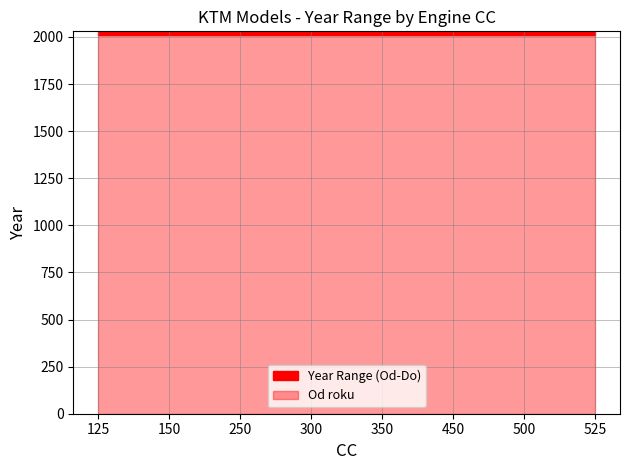

True or false: Od roku and Do Roku cross at least once.

False